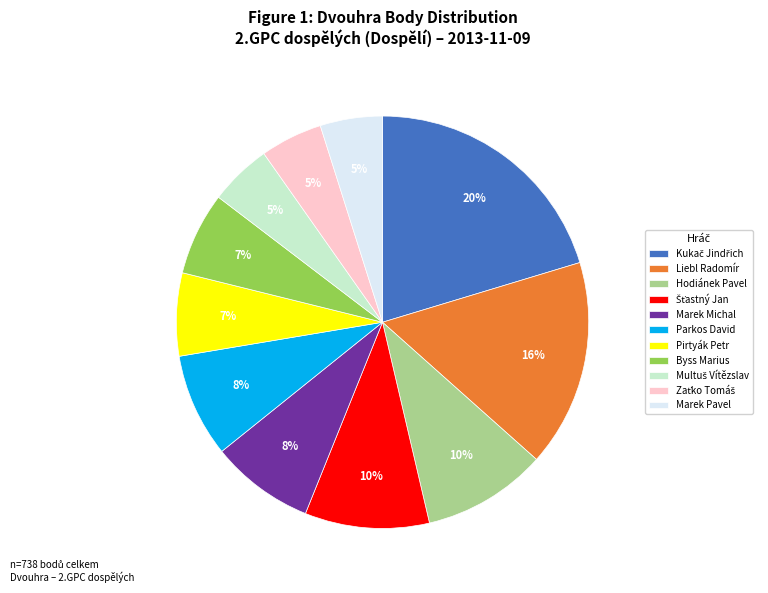

Is it true that Pirtyák Petr is 1% of the pie?

False